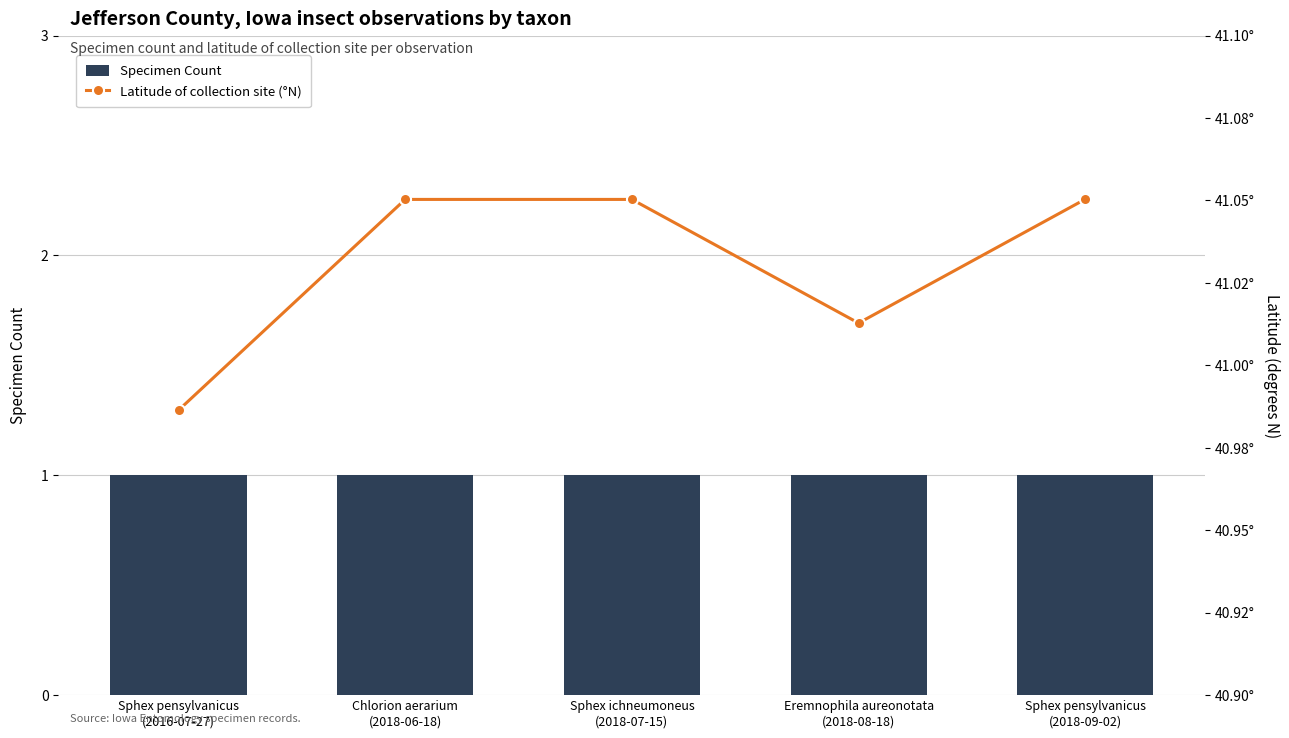

How many groups of bars are there?

5